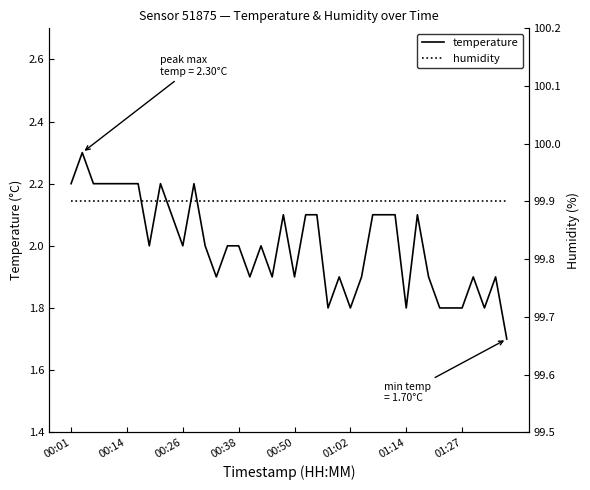

In temperature, how many points are higher than both neighbors (excluding endpoints)?

9